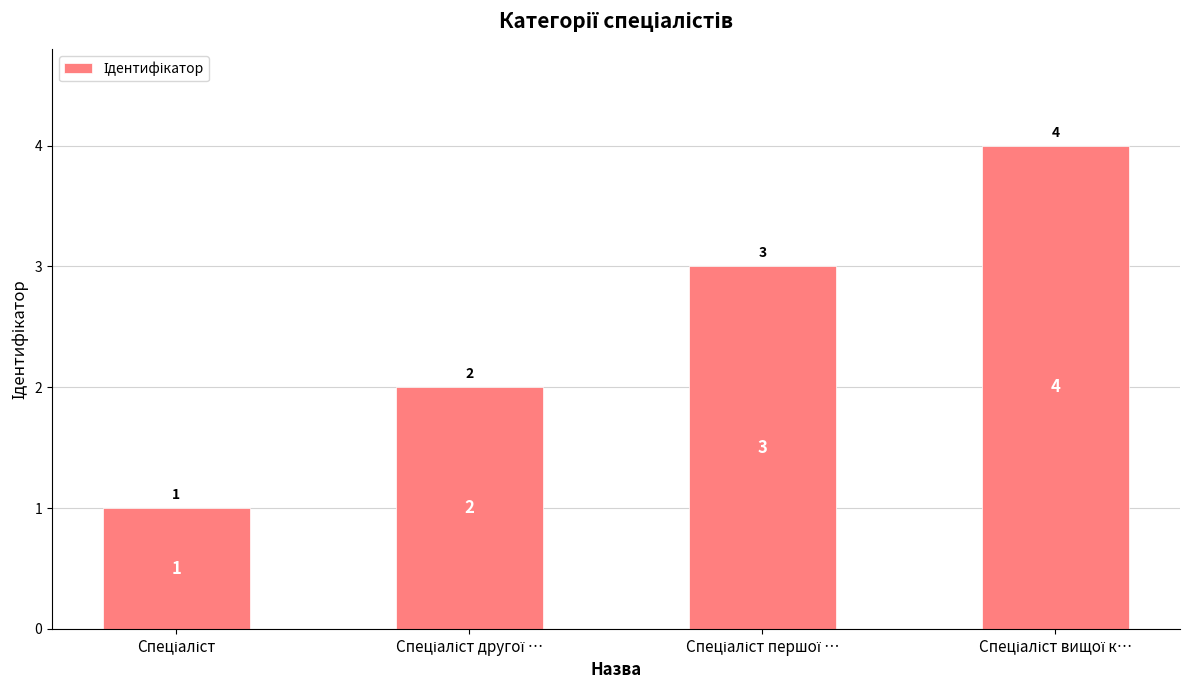

Count the values in the range 2 to 4.

3